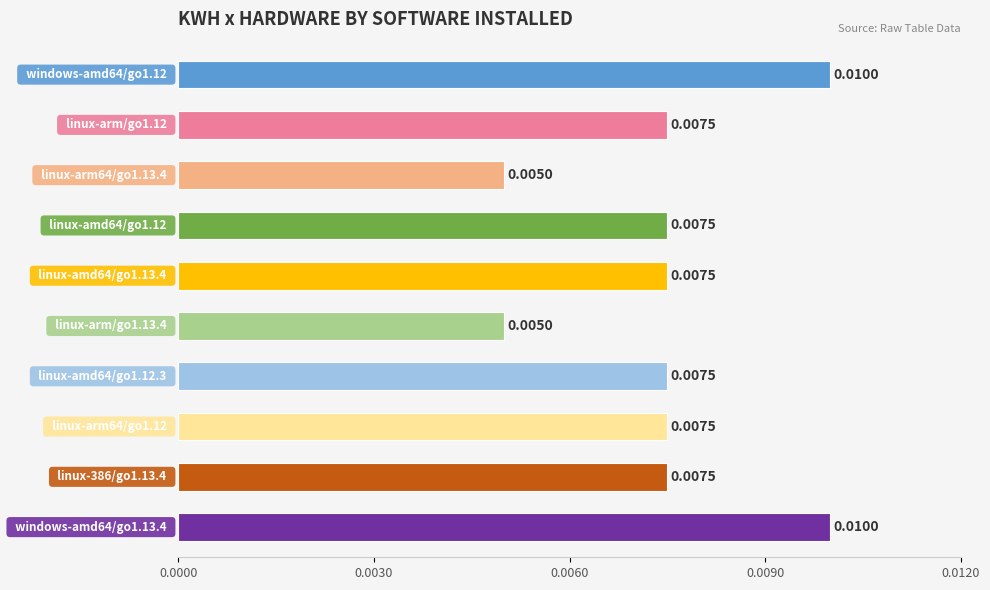

What is the sum of all values?

0.1